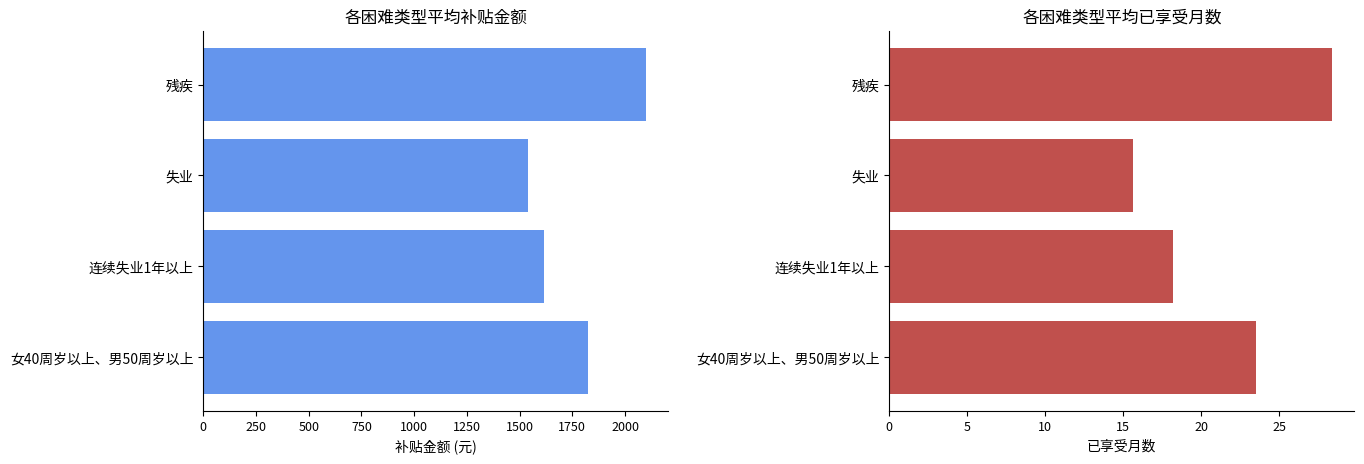

True or false: 已享受月数(平均) has a value of 6.7 at 女40周岁以上、男50周岁以上.

False